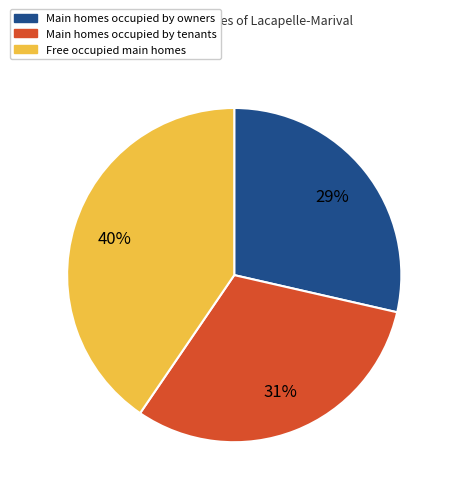

To the nearest percent, what is the average slice percentage?

33%